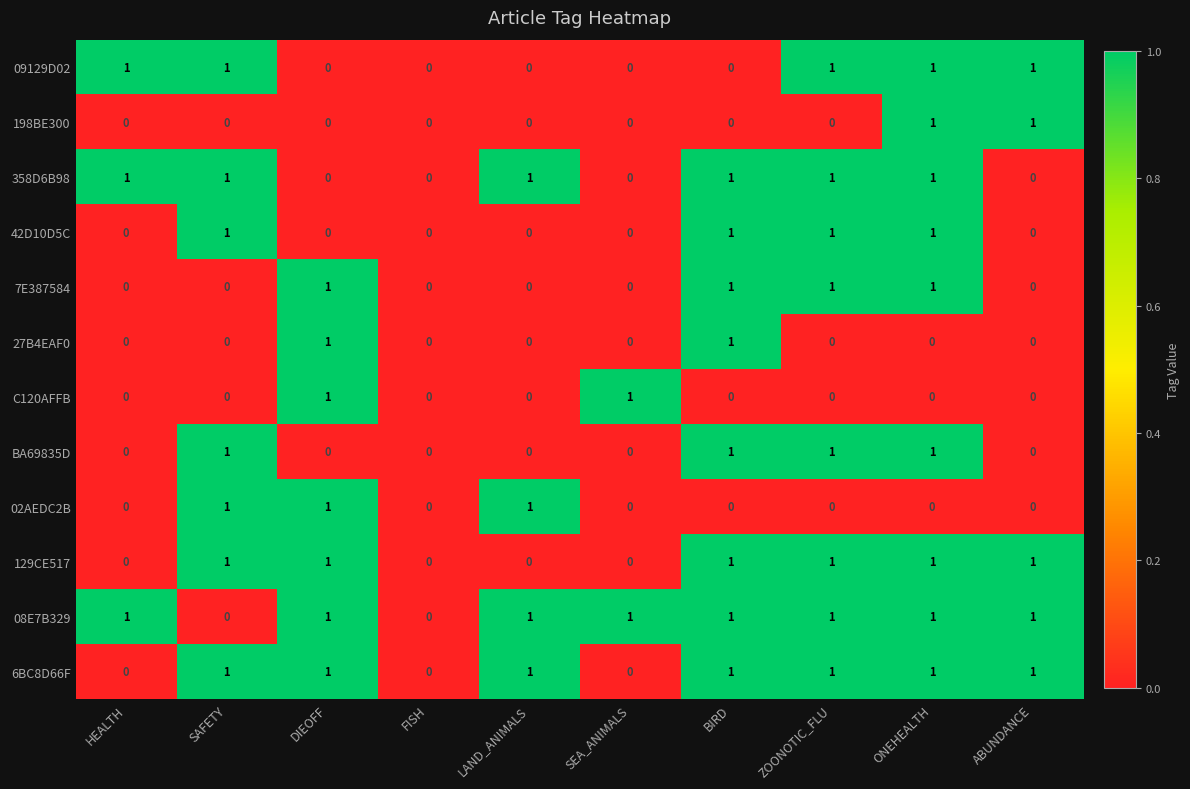

What is the difference between the highest and lowest values at BIRD?

1